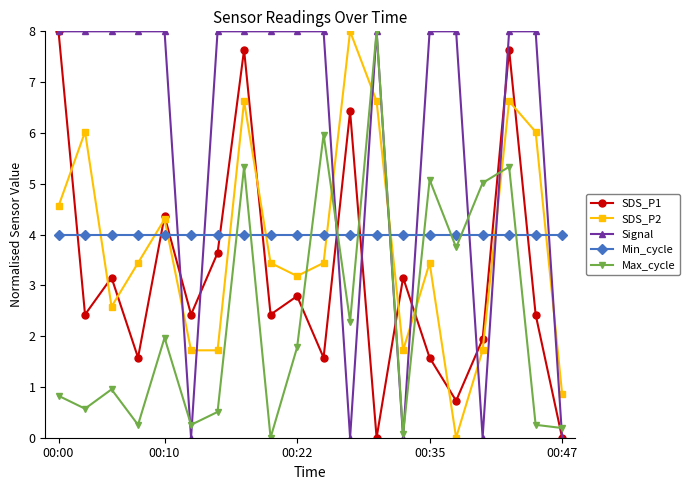

How many data points does each series have?

20